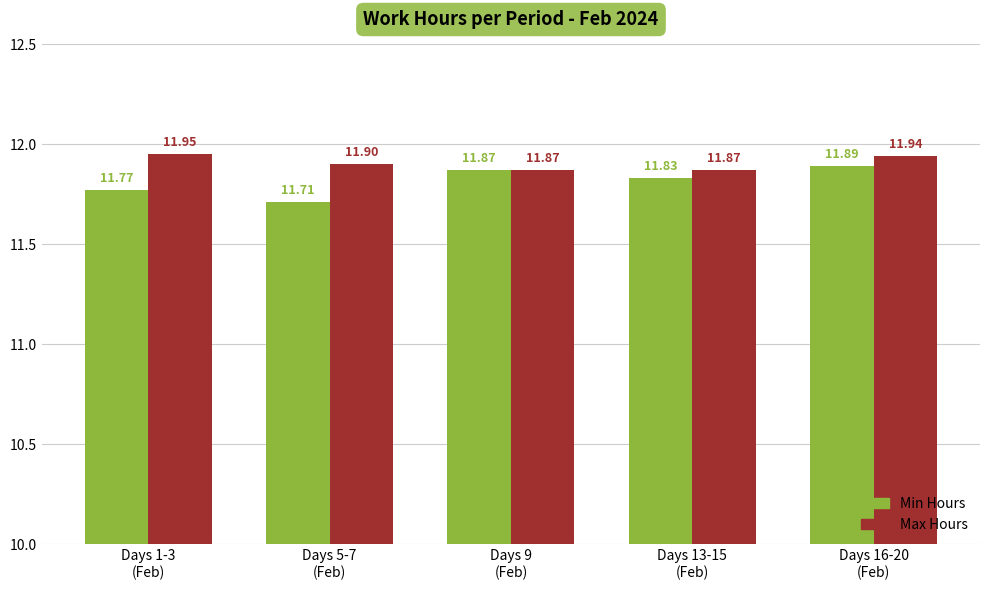

Count the Max Hours values in the range 11 to 12.

5